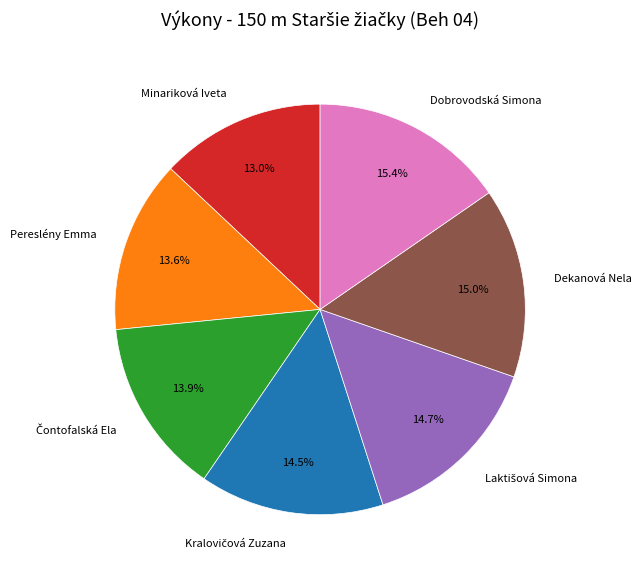

Count the number of slices in the pie.

7